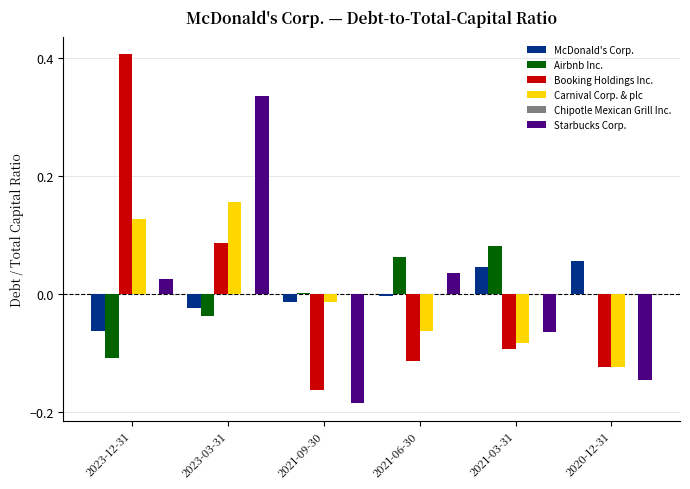

How many series are shown in this chart?

5